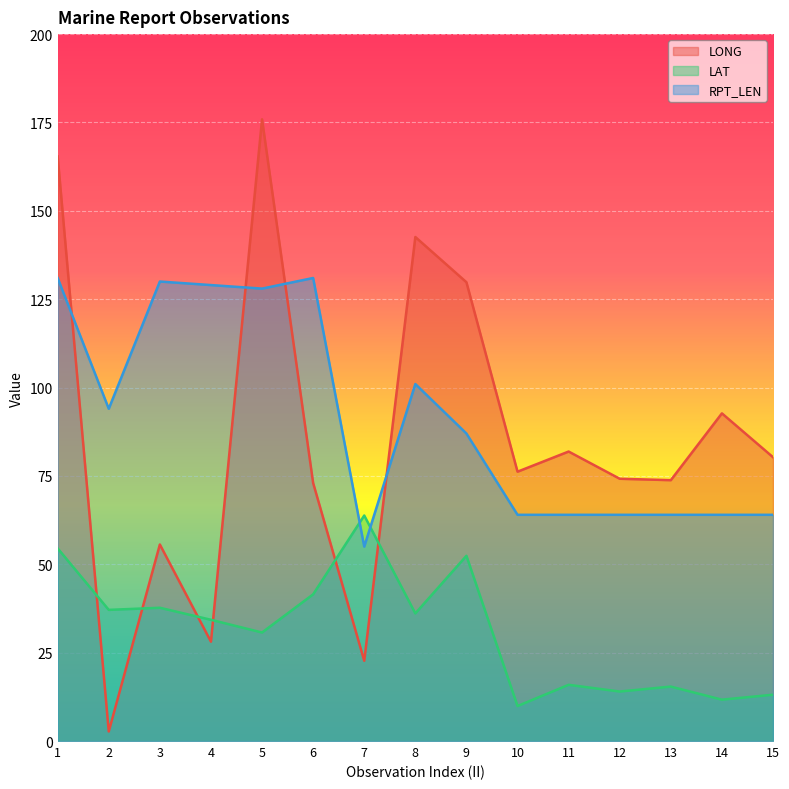

Rank the categories by LAT value from lowest to highest.

10, 14, 15, 12, 13, 11, 5, 4, 8, 2, 3, 6, 9, 1, 7